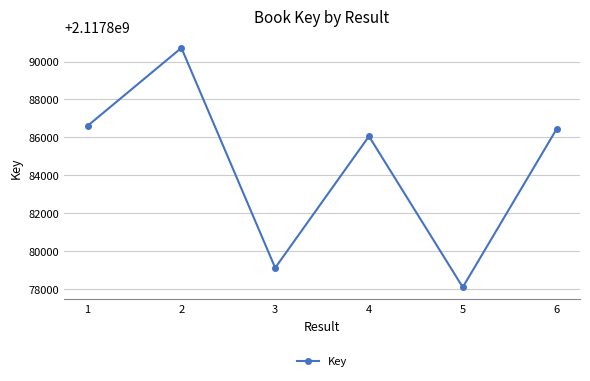

Rank the categories by value from highest to lowest.

2, 1, 6, 4, 3, 5